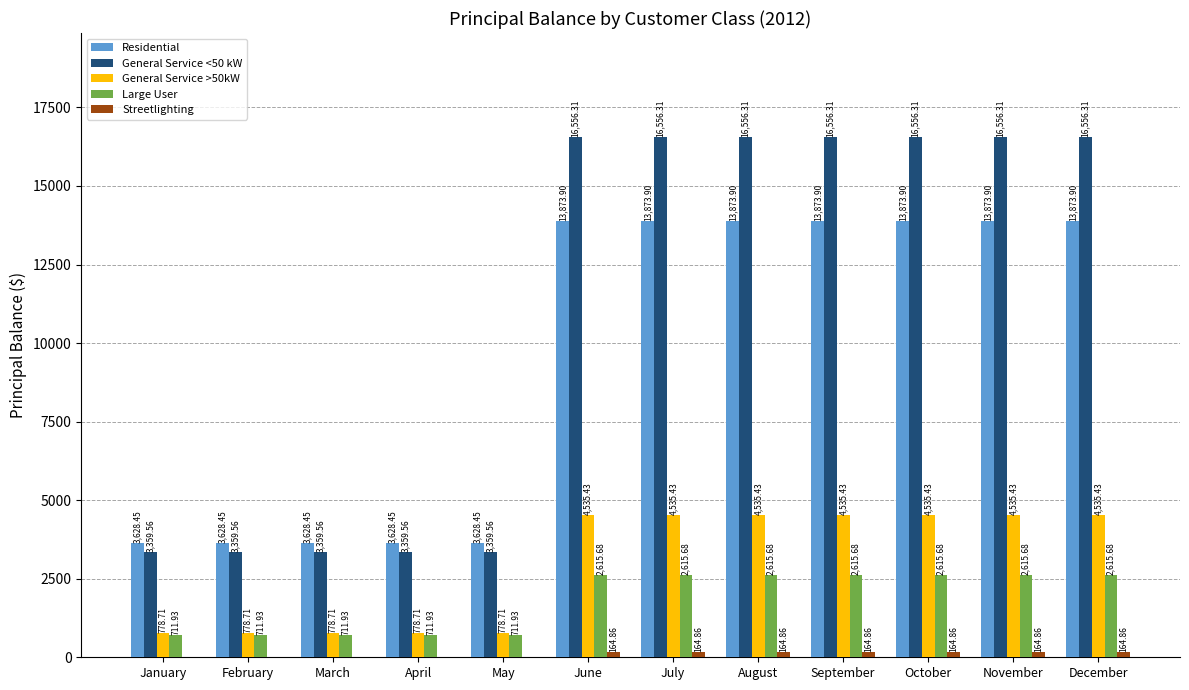

Which series has the largest total across all categories?

General Service <50 kW